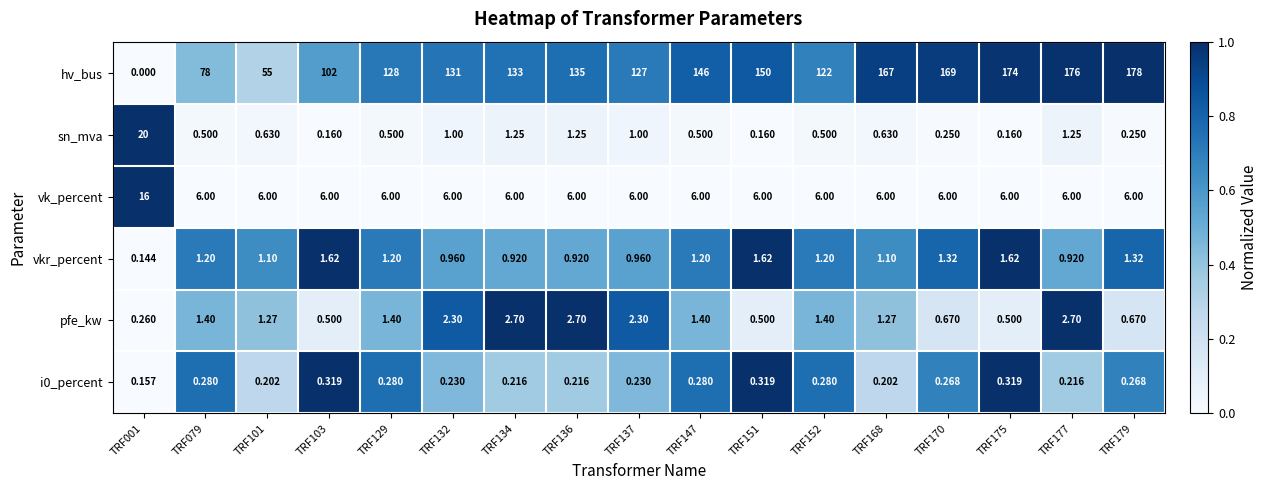

Between TRF001 and TRF134, which series saw the biggest shift?

hv_bus